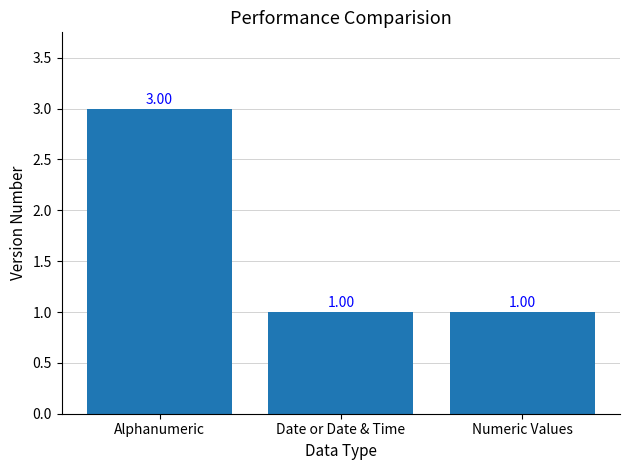

Reading right to left, extract all data points from this chart.

Numeric Values=1	Date or Date & Time=1	Alphanumeric=3